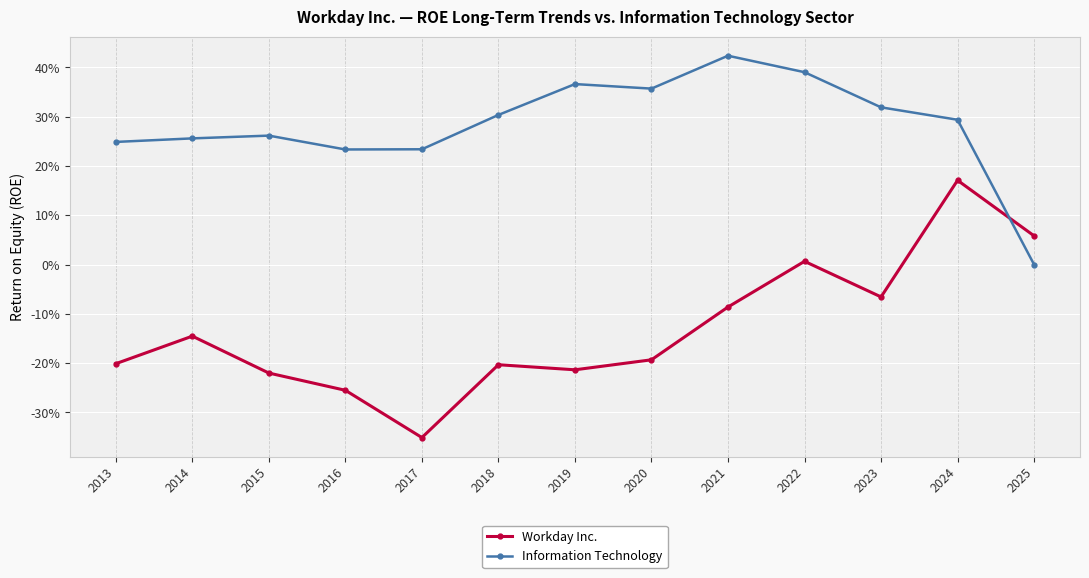

What value does the Workday Inc. series have at 2024?

0.2